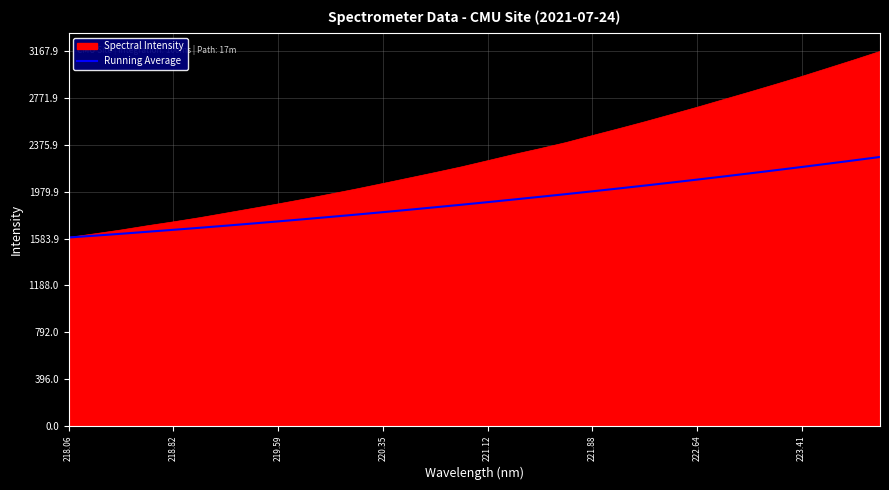

What is the minimum value for Spectral Intensity?

1593.0